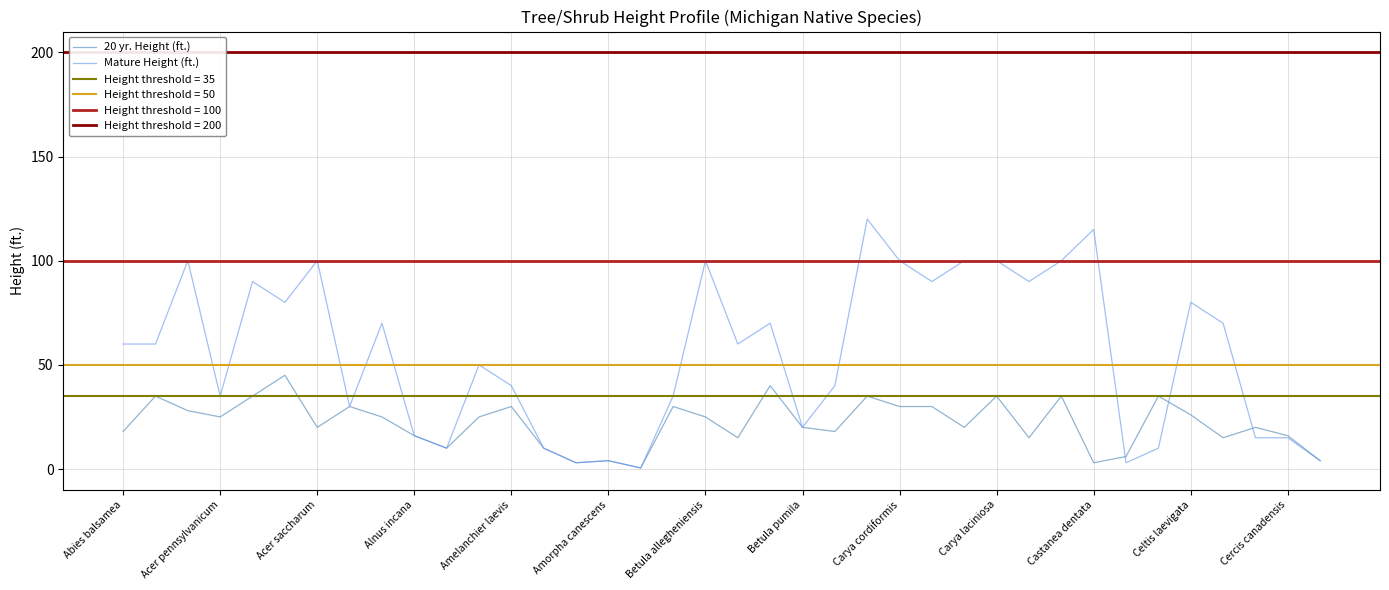

Rank the series by their maximum value, from highest to lowest.

Mature Height (ft.), 20 yr. Height (ft.)